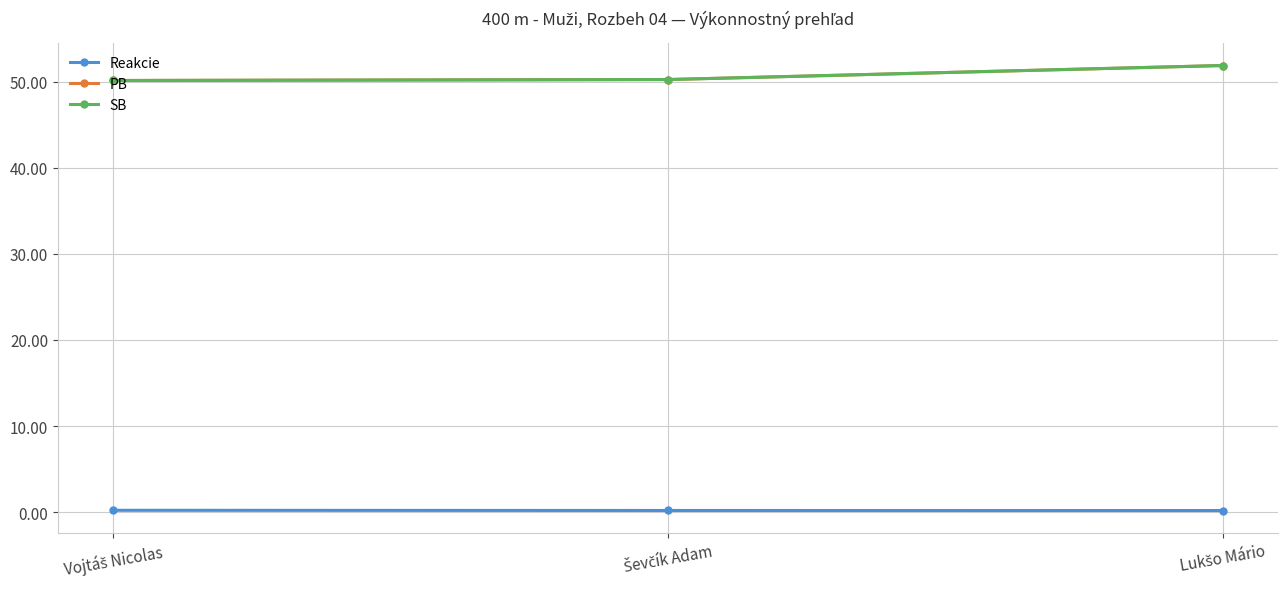

What is the sum of the PB values at Lukšo Mário and Ševčík Adam?

102.2